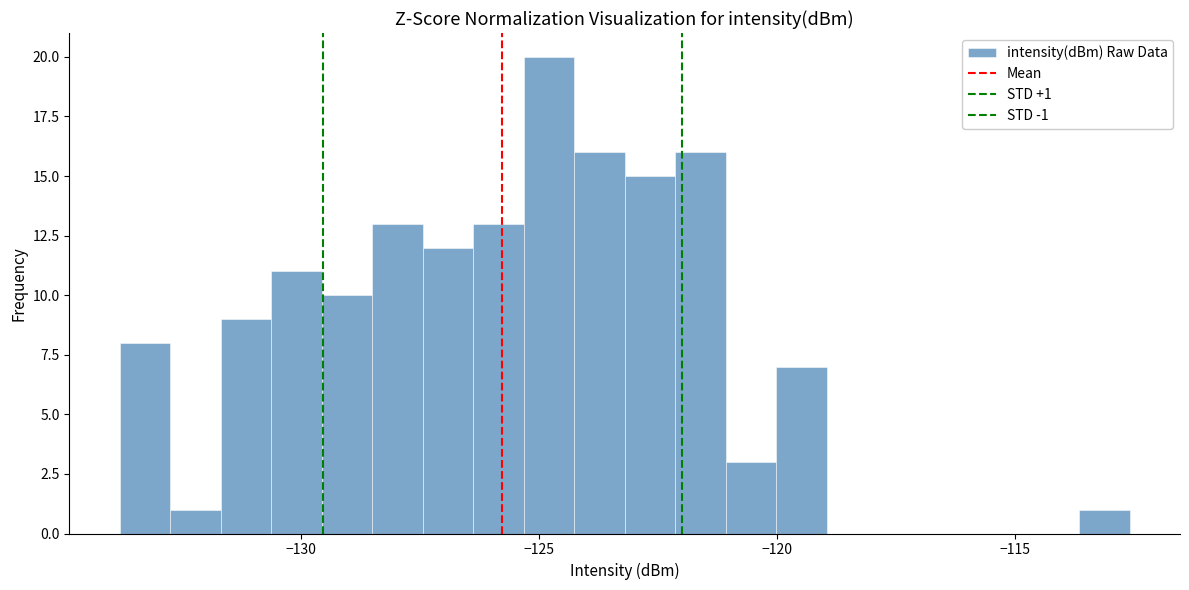

Around what value on the x-axis is the tallest bar? Give the approximate position of its centre, as read against the axis.

-125.0